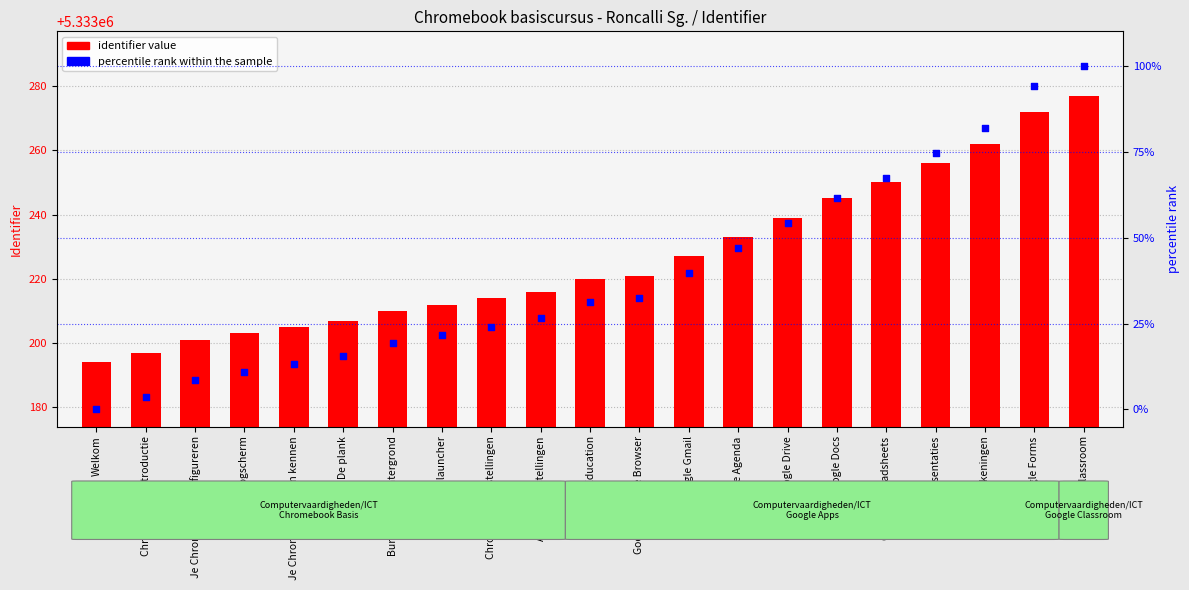

What are all the series names shown in the legend?

identifier value, percentile rank within the sample